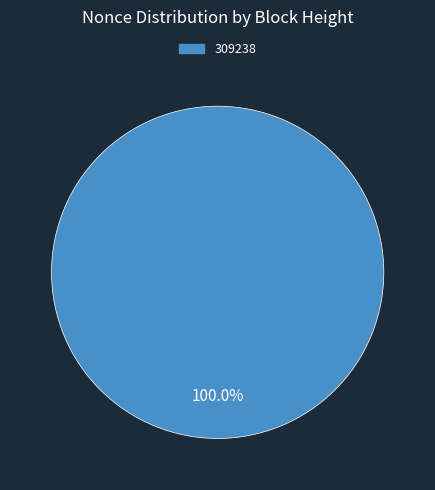

Is there any slice that represents more than half of the pie?

Yes